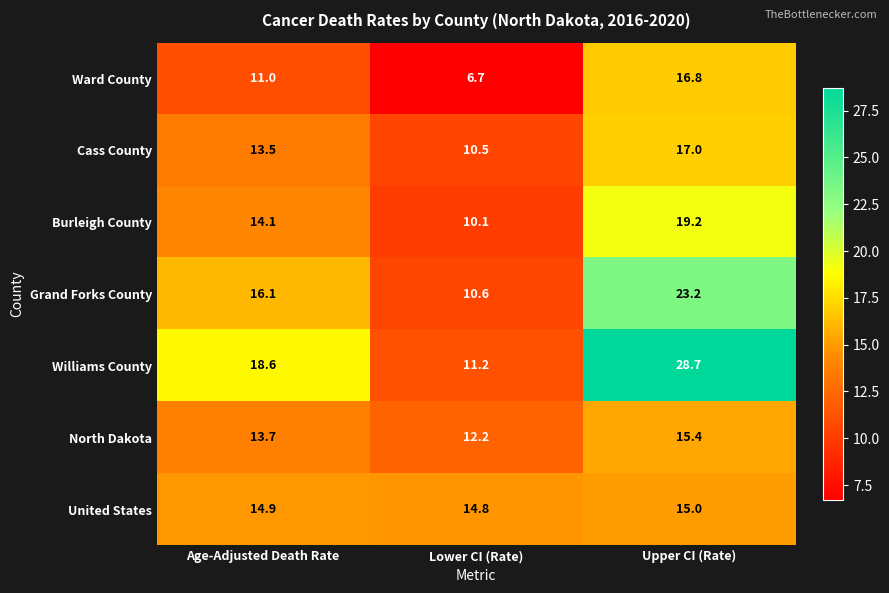

Reading left to right, transcribe all the data shown in this chart.

Ward County: Age-Adjusted Death Rate=11.0	Lower CI (Rate)=6.7	Upper CI (Rate)=16.8
Cass County: Age-Adjusted Death Rate=13.5	Lower CI (Rate)=10.5	Upper CI (Rate)=17.0
Burleigh County: Age-Adjusted Death Rate=14.1	Lower CI (Rate)=10.1	Upper CI (Rate)=19.2
Grand Forks County: Age-Adjusted Death Rate=16.1	Lower CI (Rate)=10.6	Upper CI (Rate)=23.2
Williams County: Age-Adjusted Death Rate=18.6	Lower CI (Rate)=11.2	Upper CI (Rate)=28.7
North Dakota: Age-Adjusted Death Rate=13.7	Lower CI (Rate)=12.2	Upper CI (Rate)=15.4
United States: Age-Adjusted Death Rate=14.9	Lower CI (Rate)=14.8	Upper CI (Rate)=15.0